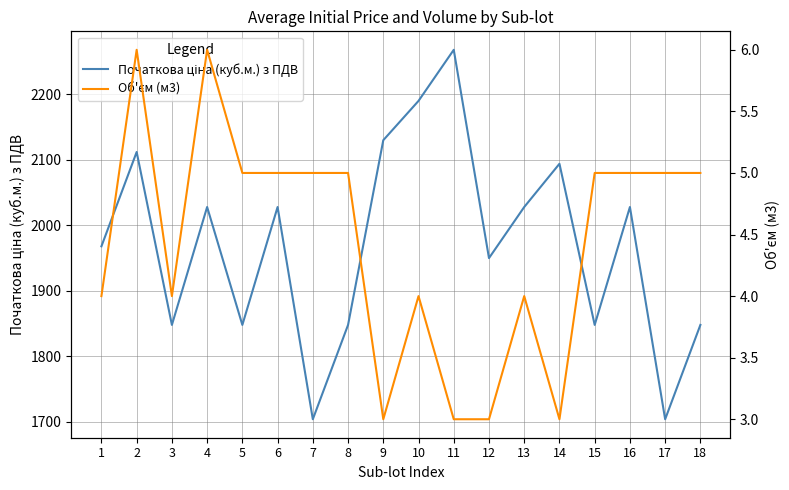

What is the approximate value of Об'єм (м3) at 4?

6